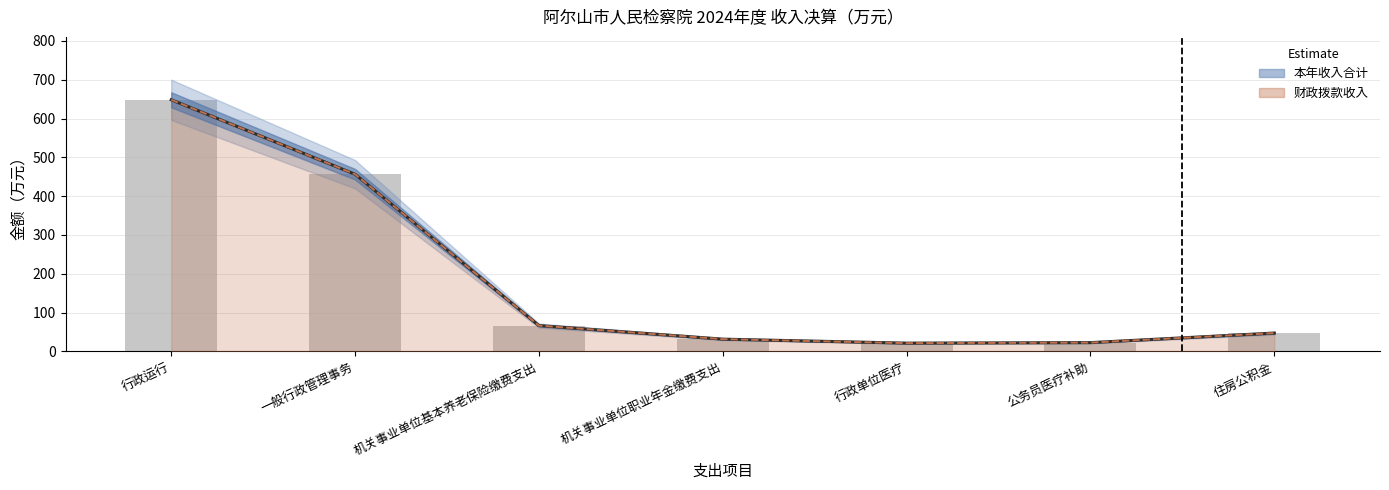

What is the difference between the maximum and minimum values in the 财政拨款收入 series?

626.9